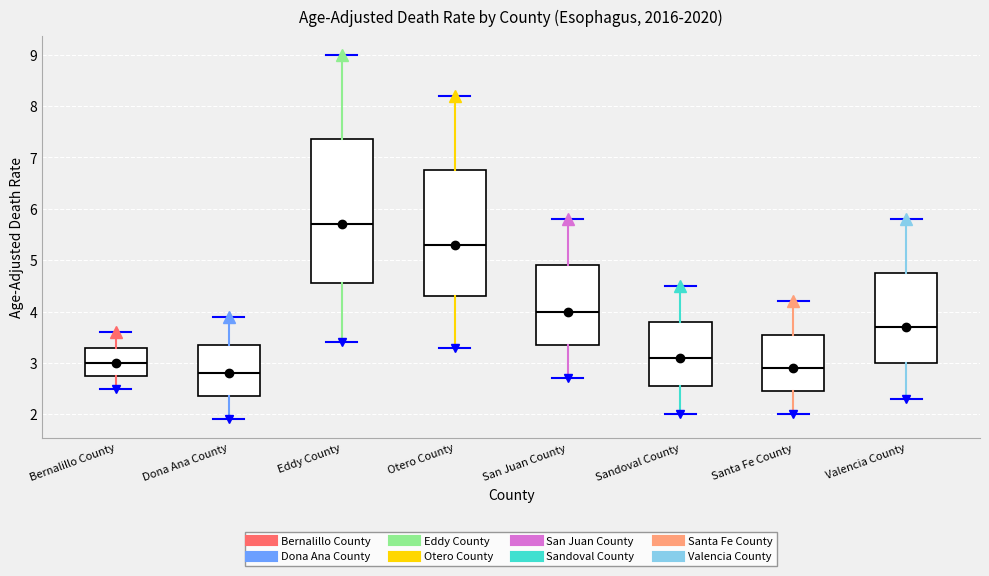

Reading left to right, read every box against the y-axis: the position of its median line, the range the box covers, and the ends of its whiskers. The values are not printed on the chart, so give them approximately, as read against the axis.

Bernalillo County: median 3.0, box 2.8 to 3.3, whiskers 2.5 to 3.6
Dona Ana County: median 2.8, box 2.4 to 3.4, whiskers 1.9 to 3.9
Eddy County: median 5.7, box 4.6 to 7.4, whiskers 3.4 to 9.0
Otero County: median 5.3, box 4.3 to 6.8, whiskers 3.3 to 8.2
San Juan County: median 4.0, box 3.4 to 4.9, whiskers 2.7 to 5.8
Sandoval County: median 3.1, box 2.6 to 3.8, whiskers 2.0 to 4.5
Santa Fe County: median 2.9, box 2.5 to 3.6, whiskers 2.0 to 4.2
Valencia County: median 3.7, box 3.0 to 4.8, whiskers 2.3 to 5.8